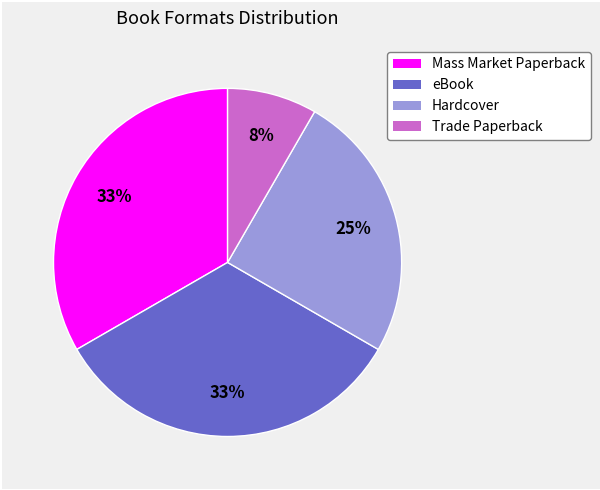

Combined, do Mass Market Paperback and Trade Paperback account for over 50%?

No